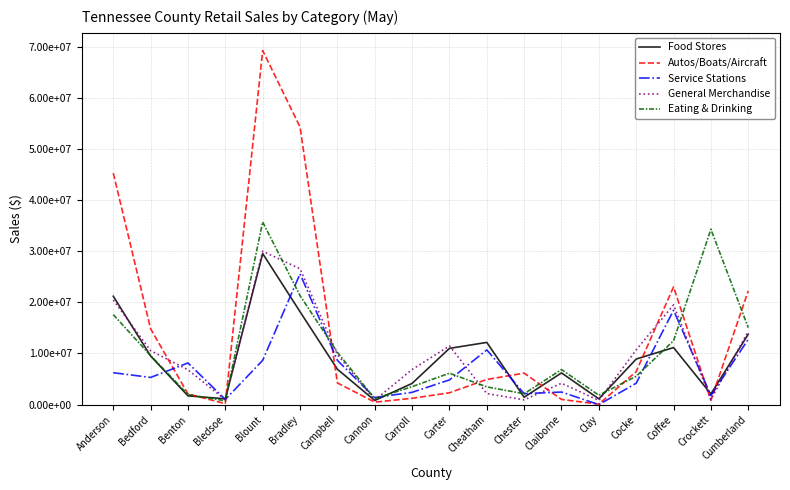

At which label is Autos/Boats/Aircraft closest to 34661143?

Anderson